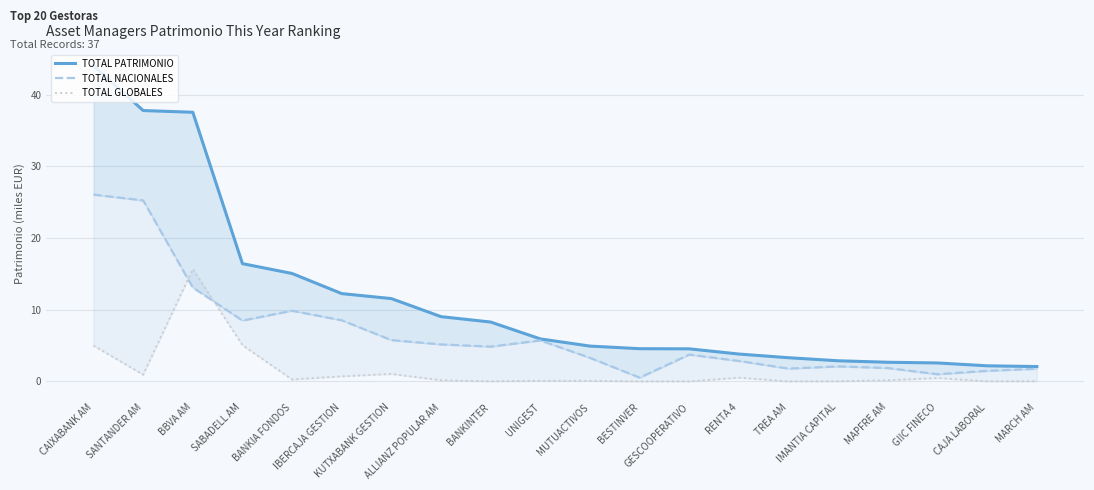

What is the approximate value of TOTAL NACIONALES at KUTXABANK GESTION?

5.8